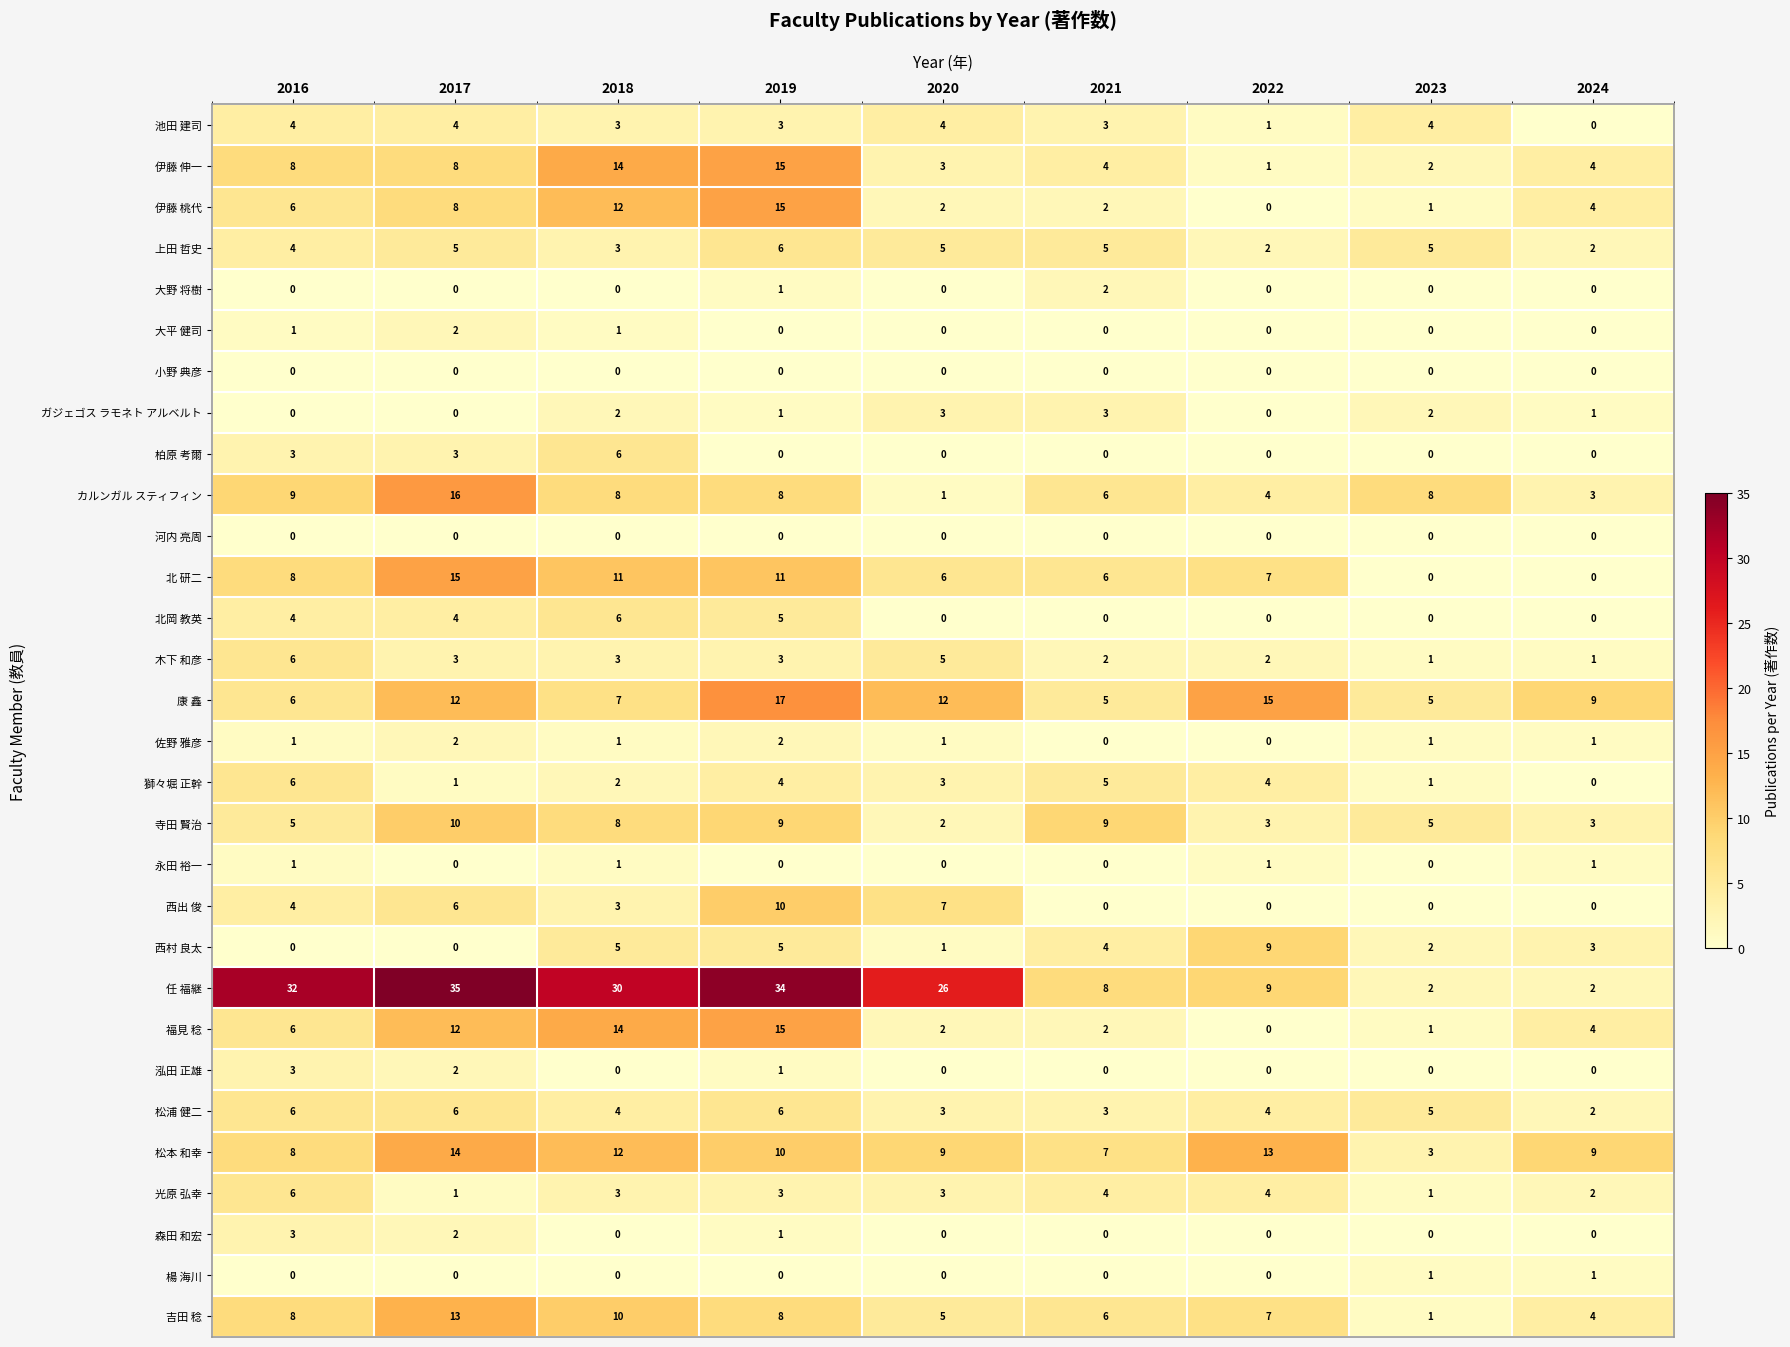

At how many categories does at least one series exceed 21?

5